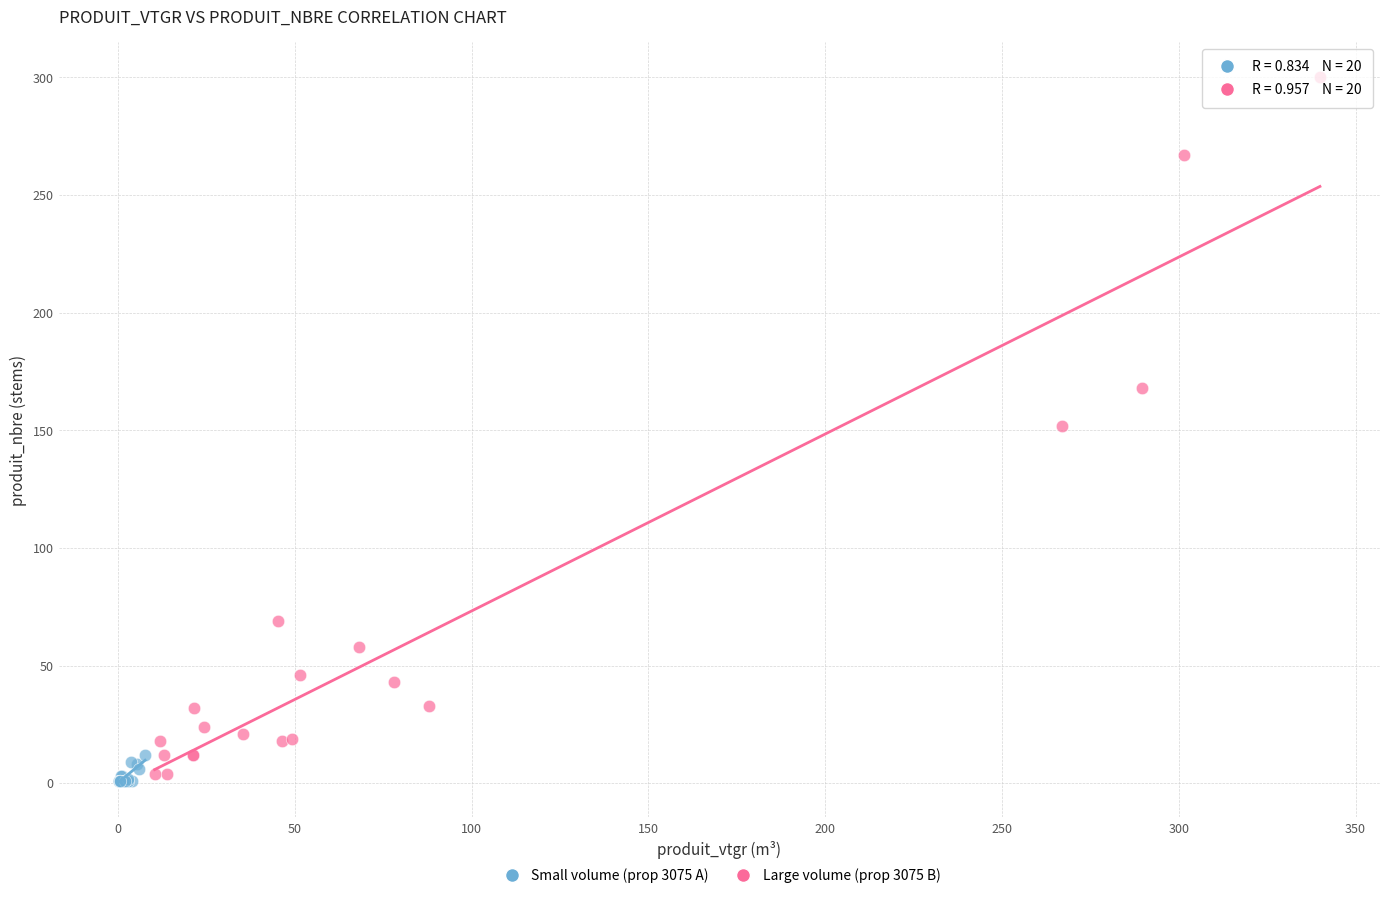

Which series reaches the minimum Y coordinate?

Small volume (prop 3075 A)